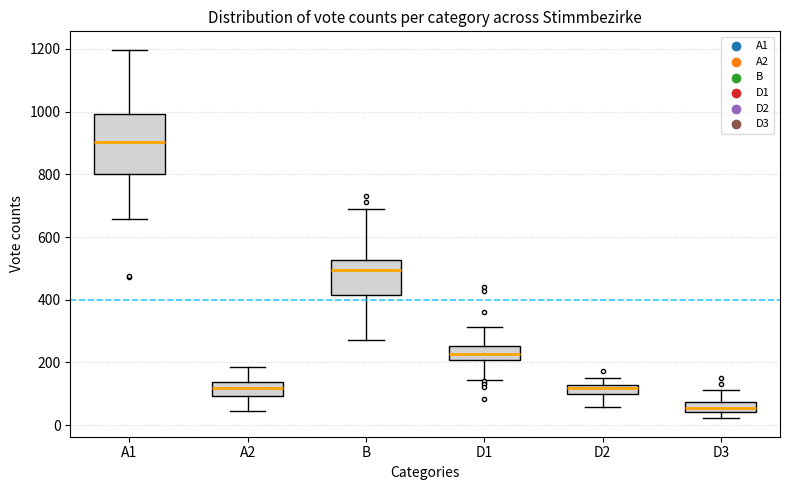

Where does the median line of the box for B sit on the y-axis? The values are not printed on the chart, so give them approximately, as read against the axis.

500